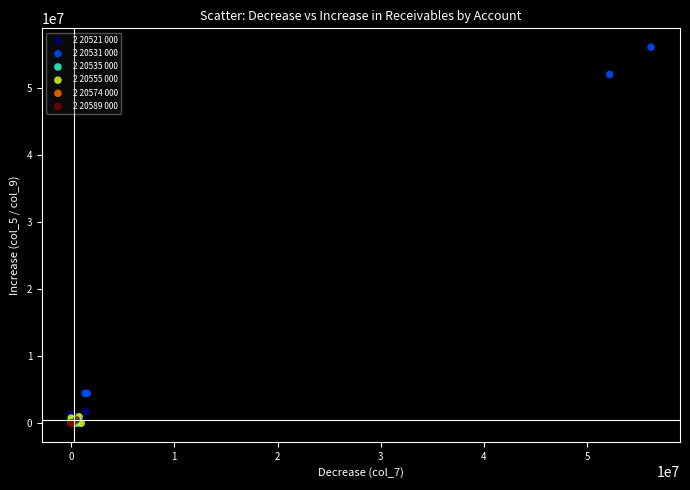

Which series contains the highest Y value?

2 20531 000